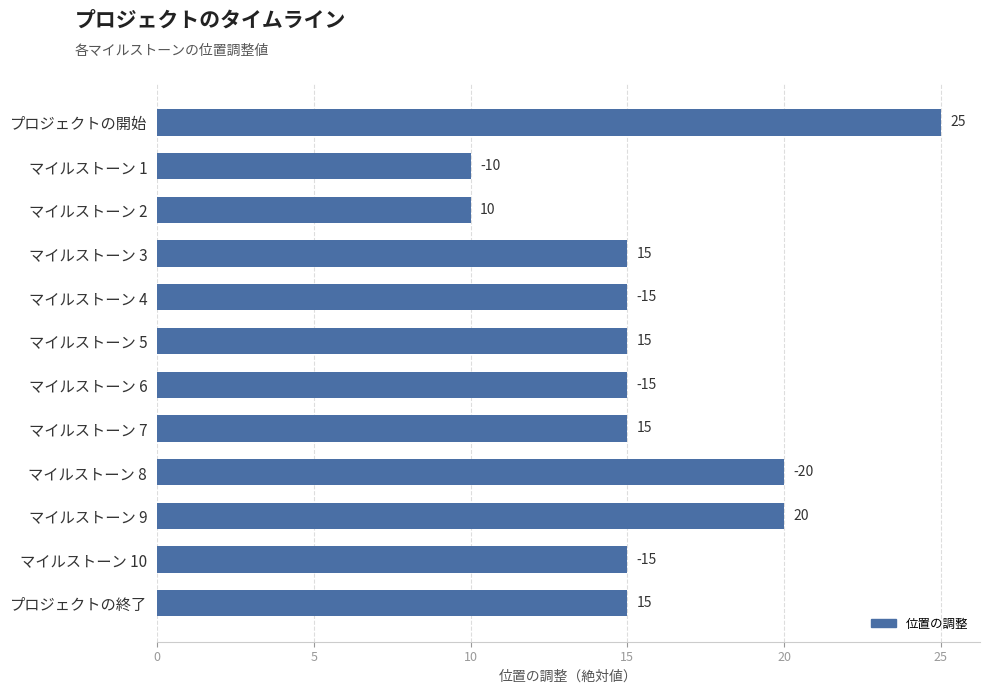

Read the value at マイルストーン 4.

15